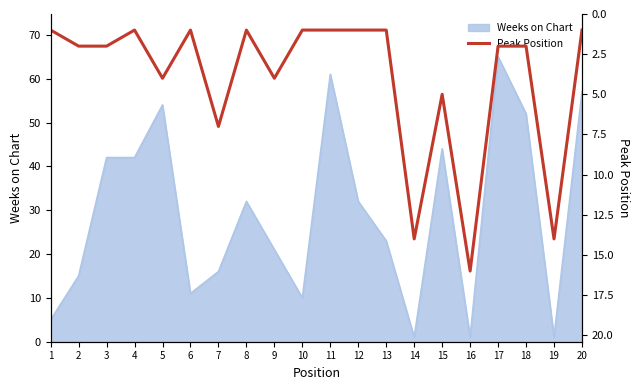

At which label does Weeks on Chart reach its peak?

17